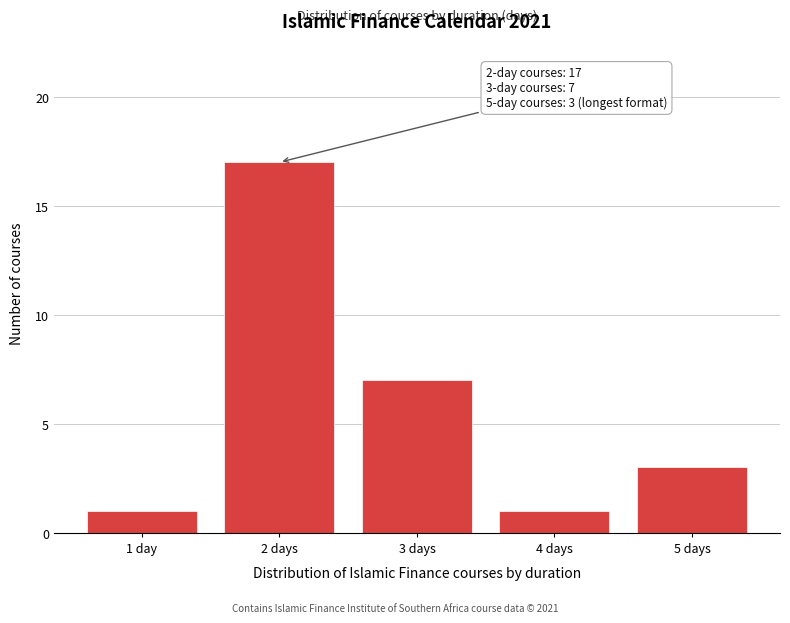

Reading left to right, transcribe all the data shown in this chart.

1 day=1	2 days=17	3 days=7	4 days=1	5 days=3